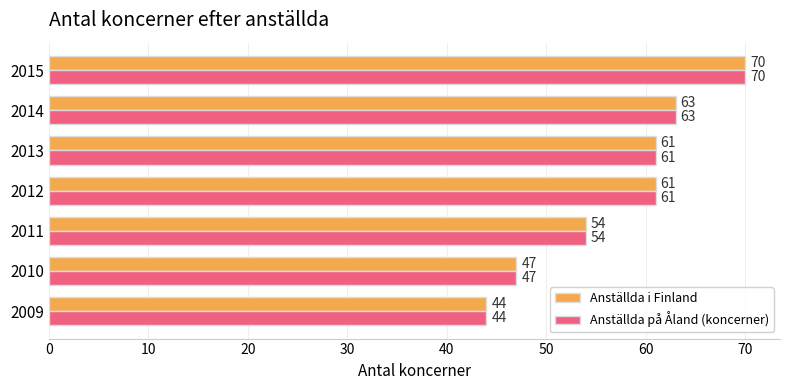

Is it true that Anställda på Åland (koncerner) equals 47 at 2010?

True